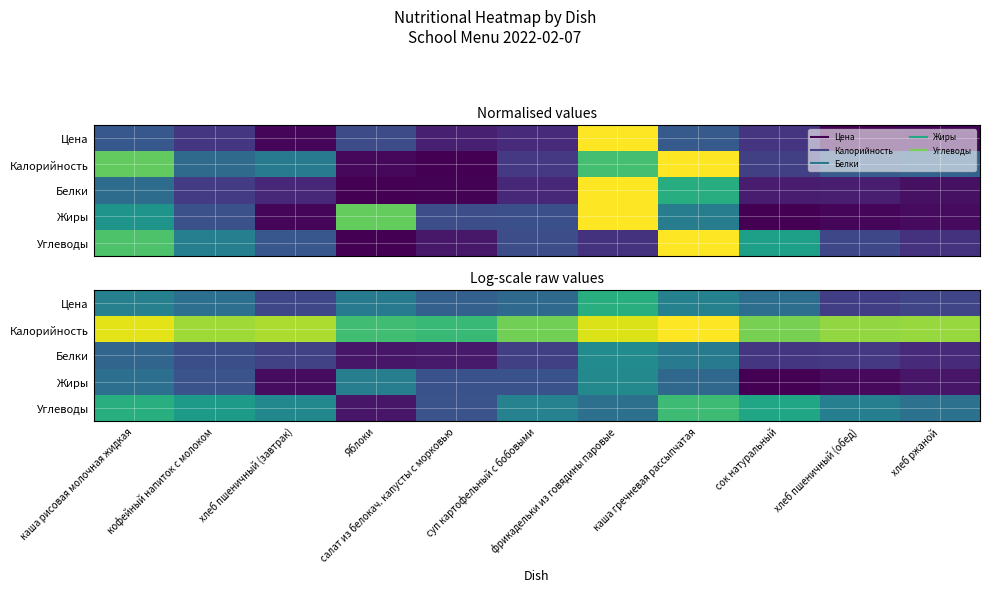

What is the difference between the maximum and minimum values in the Углеводы series?

3.5